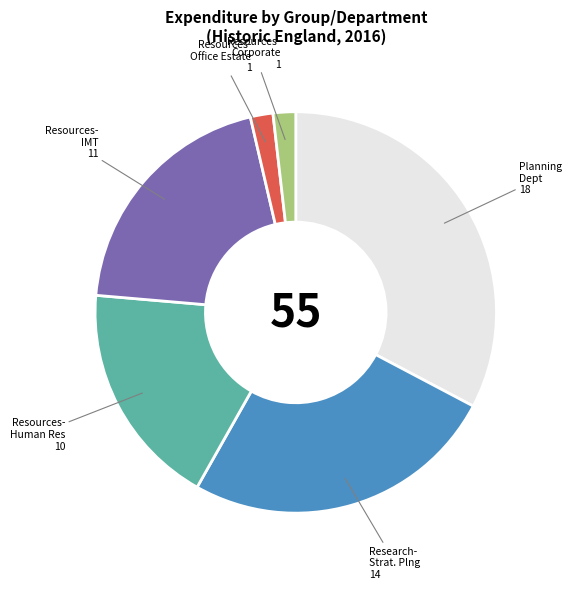

Is there a majority slice in this chart?

No